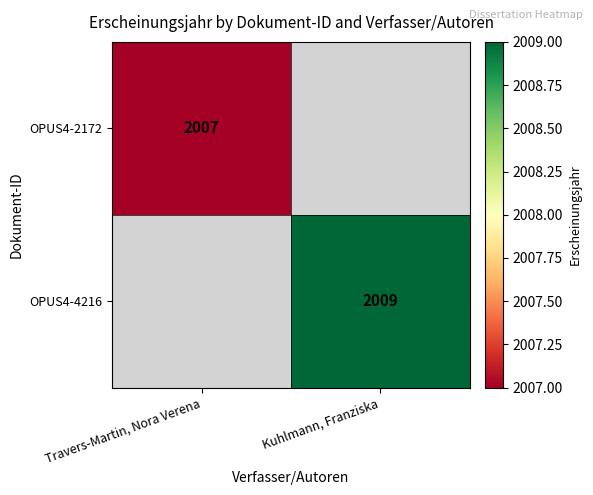

True or false: OPUS4-4216 has a value of 2801 at Kuhlmann, Franziska.

False